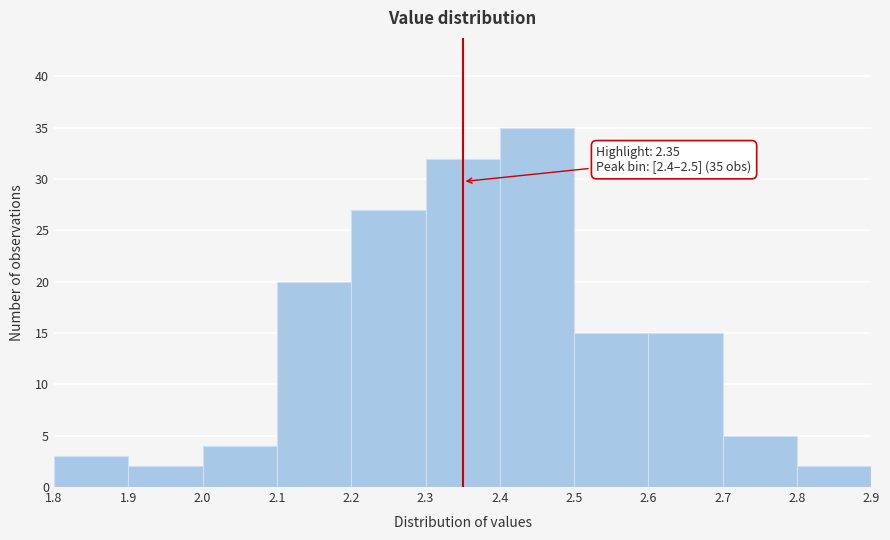

Over which range of the x-axis is the bar tallest?

2.4 to 2.5